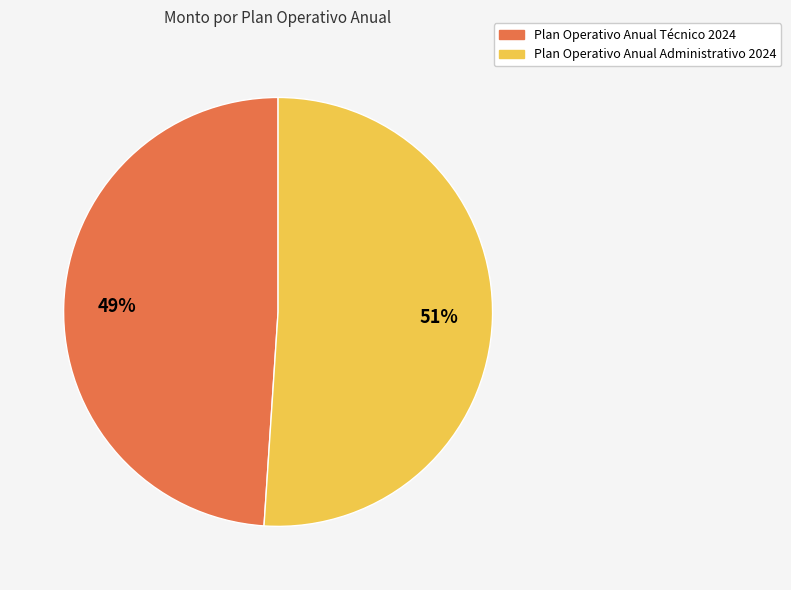

How many segments does this pie chart have?

2